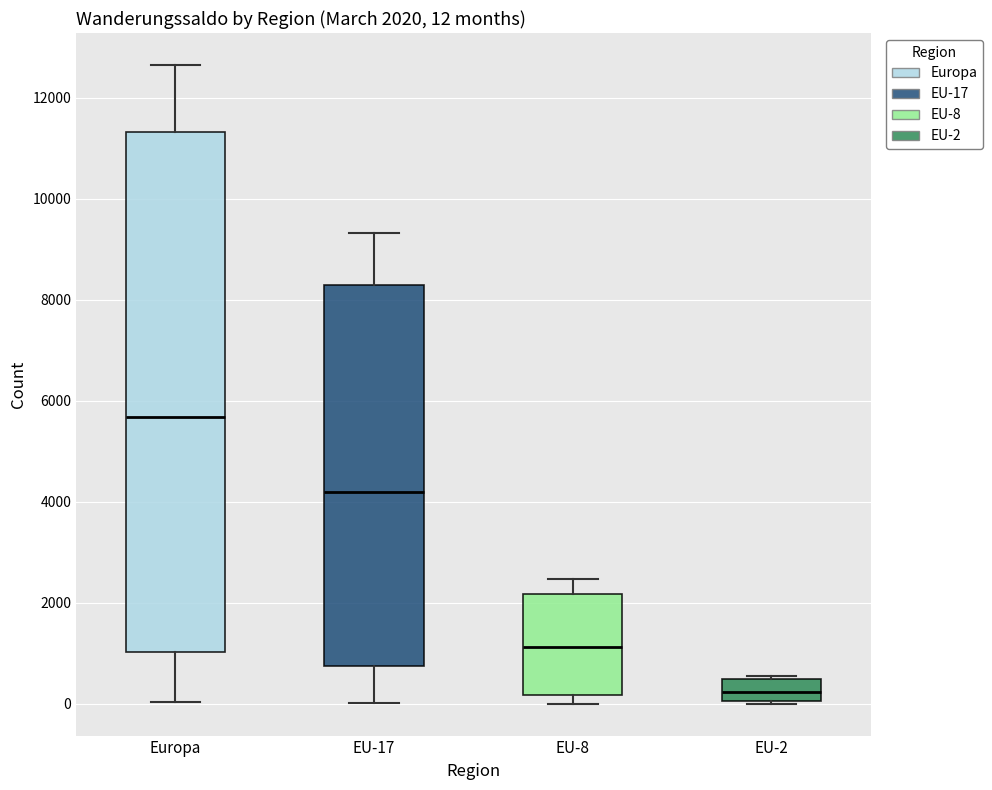

Which box has the lowest median line?

EU-2